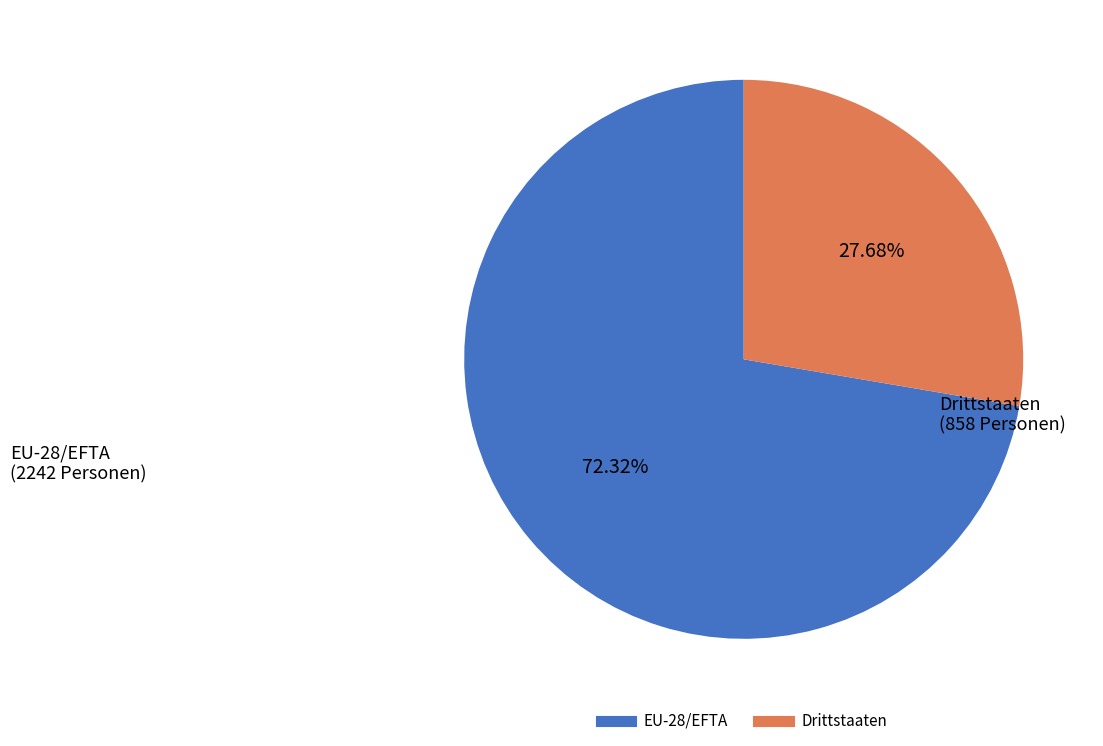

What is the ratio of the value at Drittstaaten to the value at EU-28/EFTA?

0.4